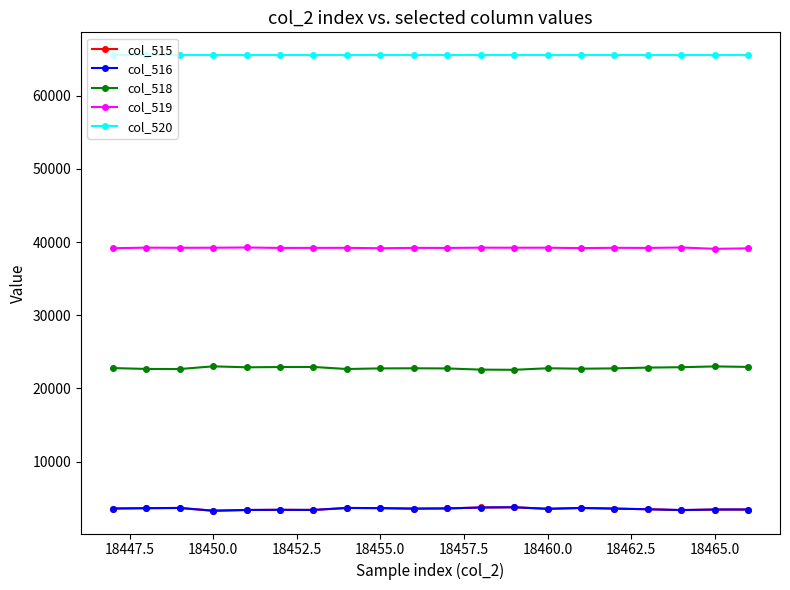

At how many categories does at least one series exceed 9514?

20